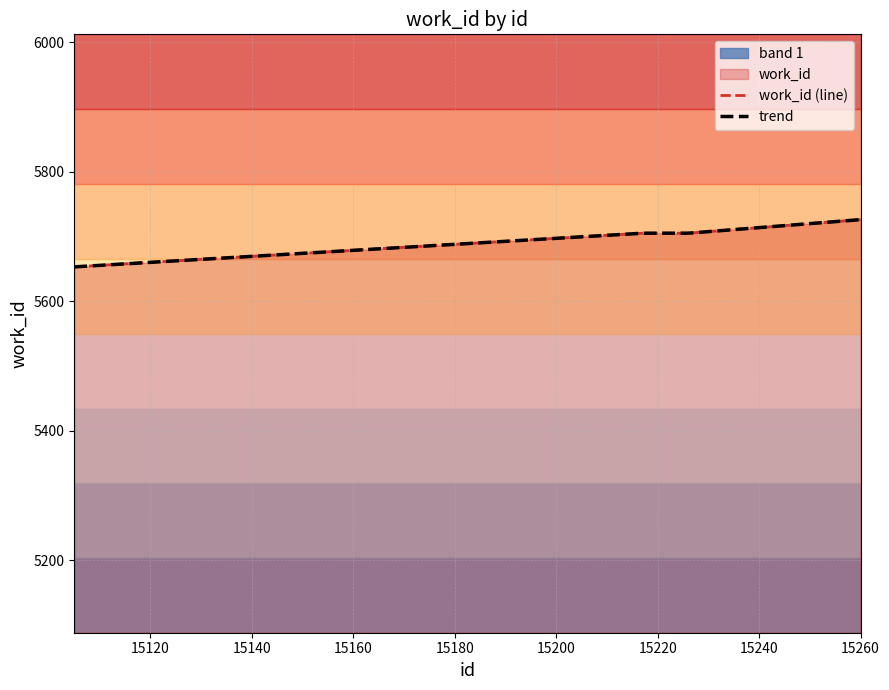

Count the number of categories in the chart.

10